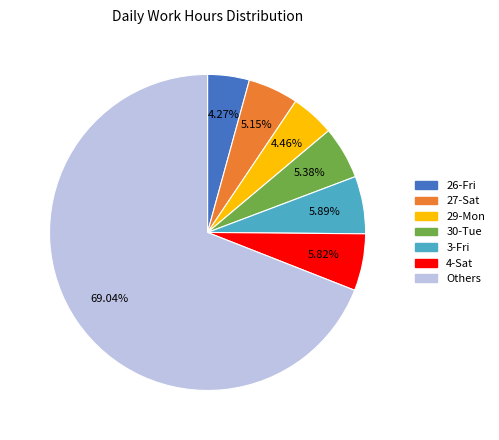

Does any single category account for the majority?

Yes